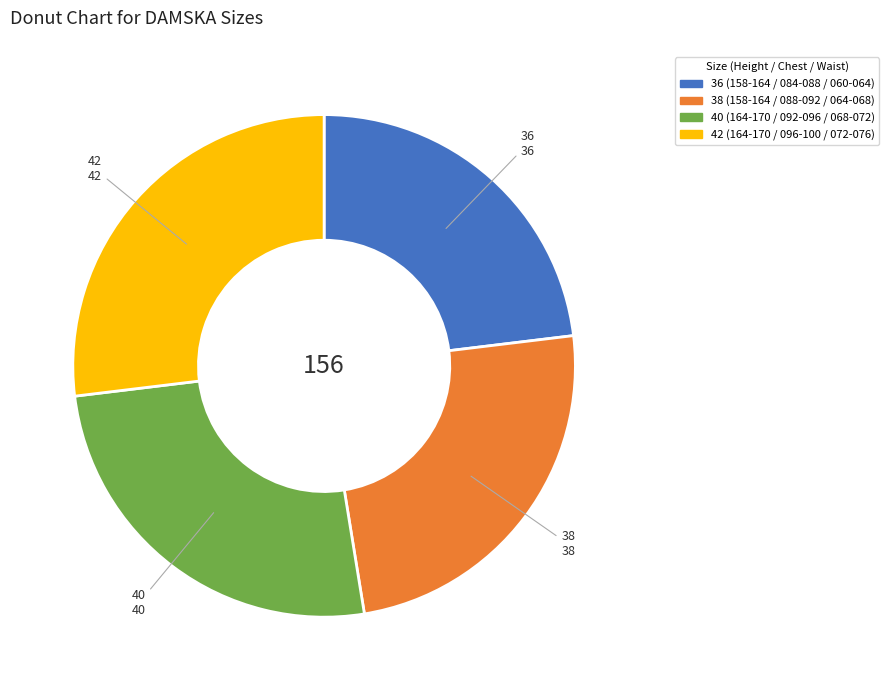

Is the sum of 38 (158-164 / 088-092 / 064-068) and 42 (164-170 / 096-100 / 072-076) greater than half?

Yes